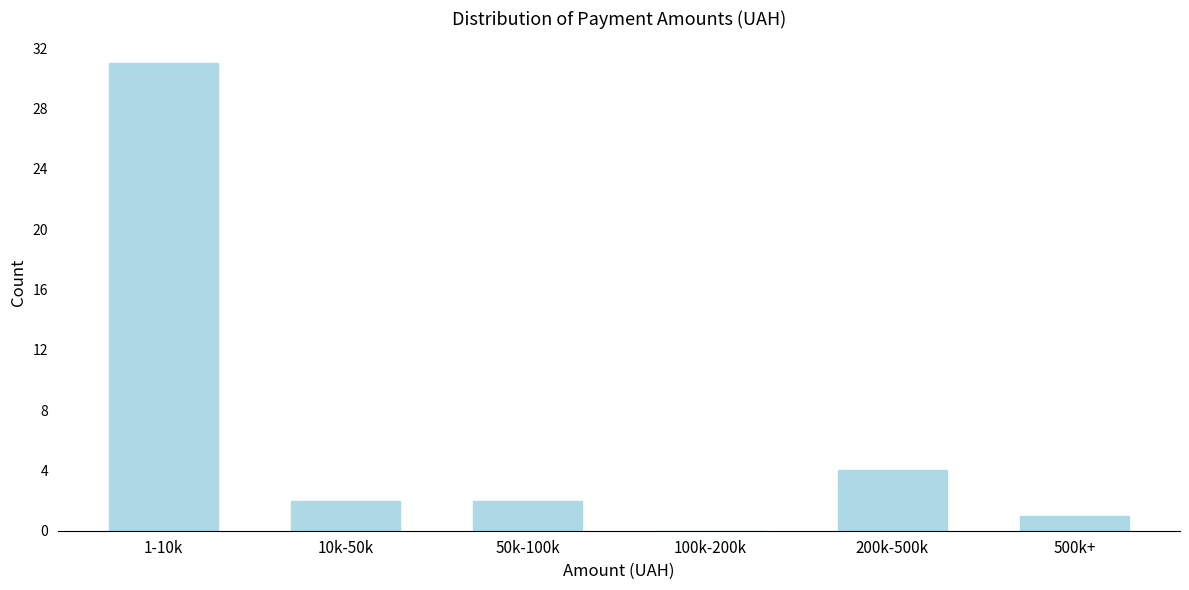

Reading right to left, list all the values displayed in this chart.

500k+=1	200k-500k=4	100k-200k=0	50k-100k=2	10k-50k=2	1-10k=31